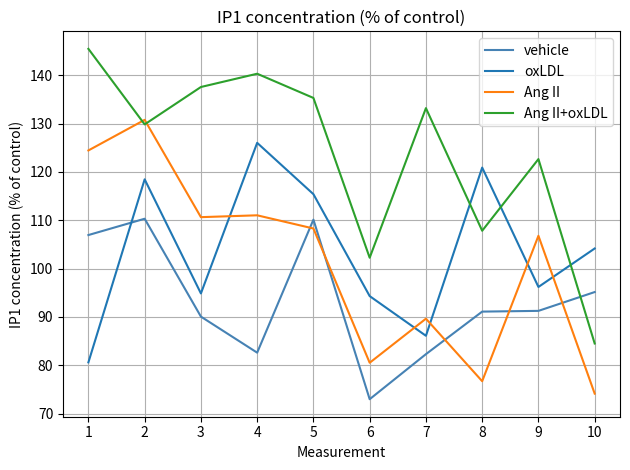

At 10, list the series in order from largest to smallest.

oxLDL, vehicle, Ang II+oxLDL, Ang II